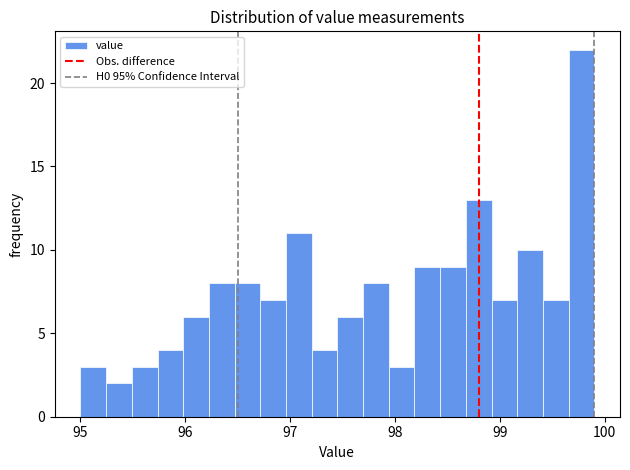

Read against the x-axis, roughly where is the centre of the tallest bar?

99.8